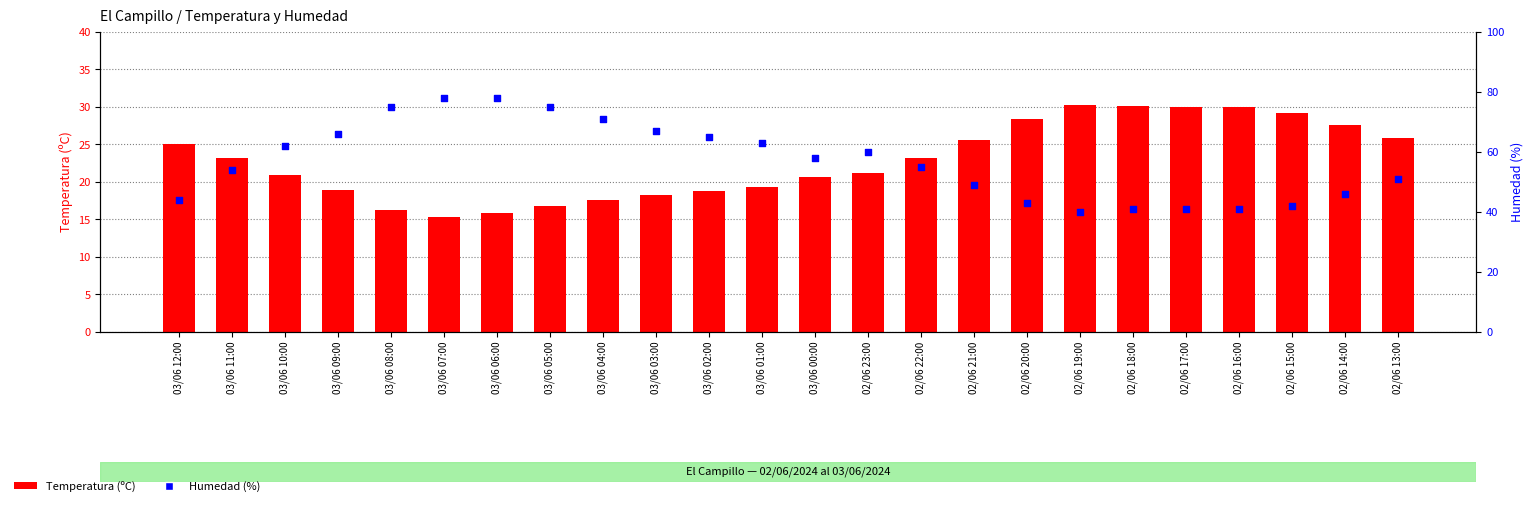

Which series has the widest spread of Y values?

Humedad (%)